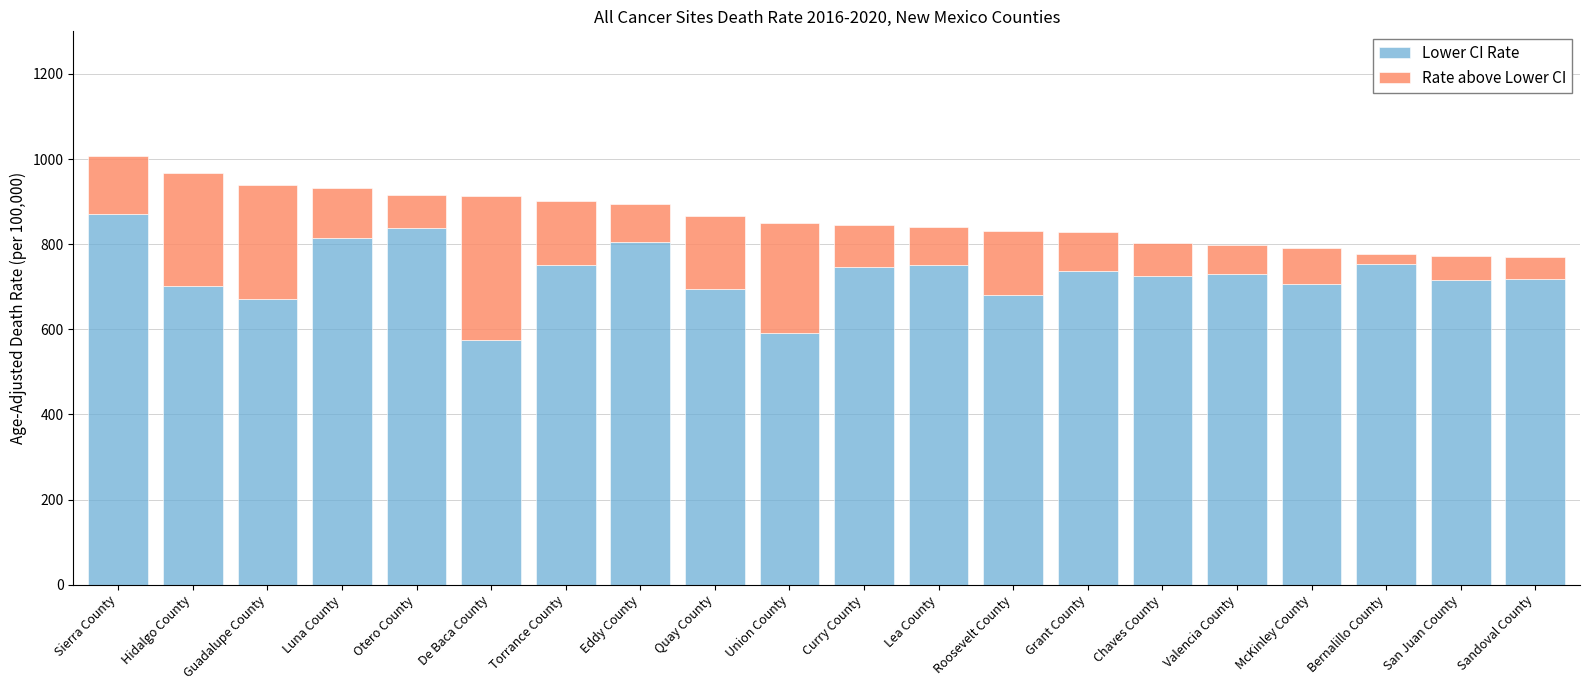

Is it true that Lower CI Rate equals 312.8 at Hidalgo County?

False